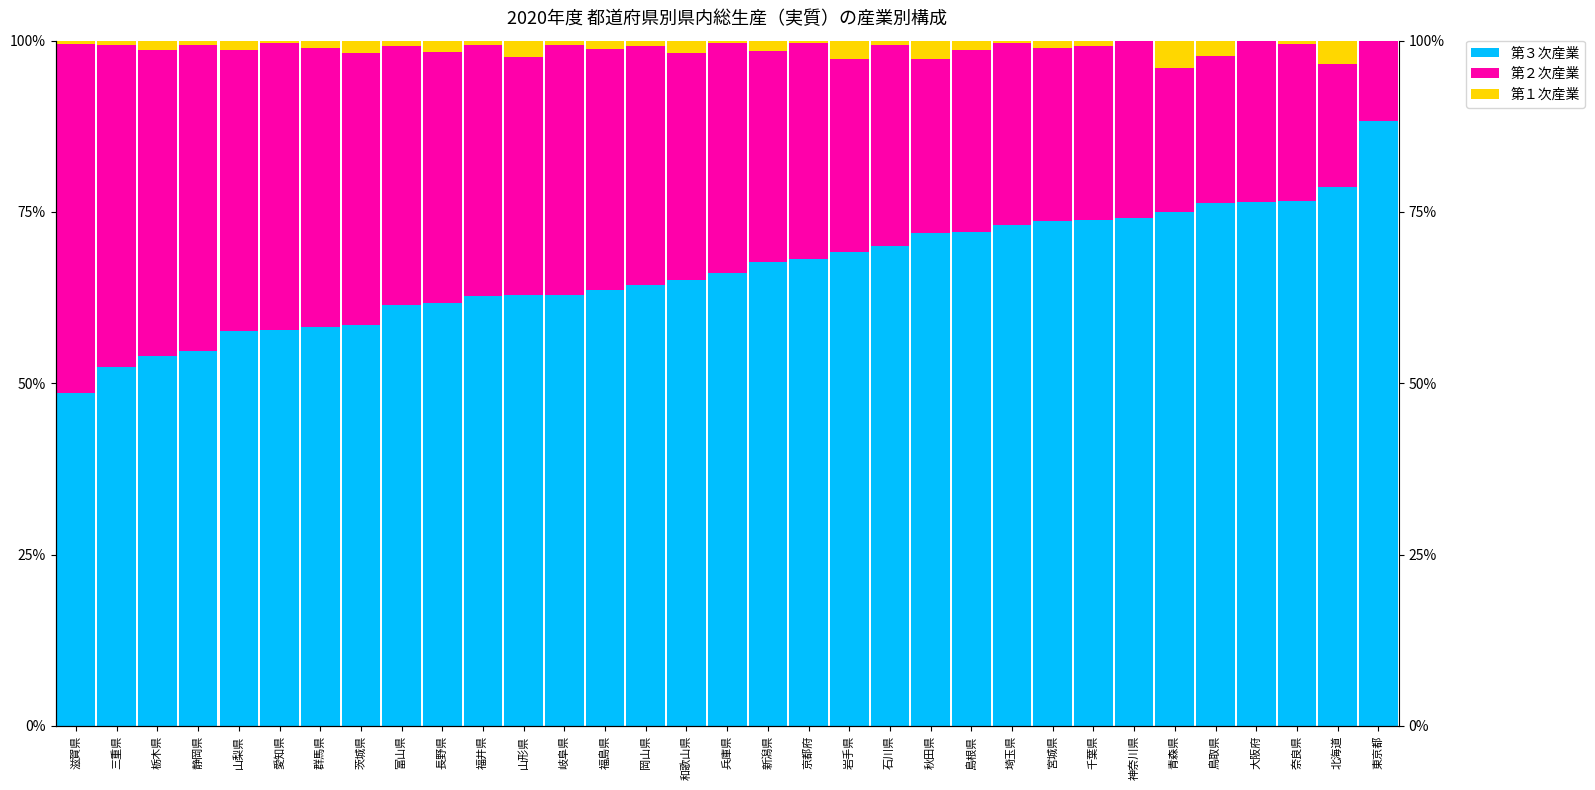

Reading left to right, what are all the values shown in this chart?

第３次産業: 滋賀県=48.6	三重県=52.3	栃木県=54.0	静岡県=54.7	山梨県=57.7	愛知県=57.8	群馬県=58.3	茨城県=58.4	富山県=61.4	長野県=61.6	福井県=62.7	山形県=62.9	岐阜県=62.9	福島県=63.6	岡山県=64.4	和歌山県=65.1	兵庫県=66.1	新潟県=67.7	京都府=68.1	岩手県=69.1	石川県=70.1	秋田県=71.9	島根県=72.1	埼玉県=73.0	宮城県=73.7	千葉県=73.9	神奈川県=74.0	青森県=74.9	鳥取県=76.3	大阪府=76.5	奈良県=76.6	北海道=78.6	東京都=88.3
第２次産業: 滋賀県=50.9	三重県=47.0	栃木県=44.7	静岡県=44.8	山梨県=40.9	愛知県=41.9	群馬県=40.6	茨城県=39.8	富山県=37.9	長野県=36.7	福井県=36.6	山形県=34.7	岐阜県=36.4	福島県=35.1	岡山県=34.8	和歌山県=33.0	兵庫県=33.6	新潟県=30.8	京都府=31.6	岩手県=28.2	石川県=29.2	秋田県=25.5	島根県=26.5	埼玉県=26.6	宮城県=25.1	千葉県=25.4	神奈川県=25.9	青森県=21.0	鳥取県=21.5	大阪府=23.5	奈良県=23.0	北海道=18.0	東京都=11.6
第１次産業: 滋賀県=0.4	三重県=0.7	栃木県=1.3	静岡県=0.6	山梨県=1.4	愛知県=0.3	群馬県=1.1	茨城県=1.8	富山県=0.8	長野県=1.6	福井県=0.7	山形県=2.4	岐阜県=0.7	福島県=1.3	岡山県=0.9	和歌山県=1.8	兵庫県=0.4	新潟県=1.5	京都府=0.3	岩手県=2.7	石川県=0.7	秋田県=2.7	島根県=1.4	埼玉県=0.3	宮城県=1.1	千葉県=0.8	神奈川県=0.1	青森県=4.0	鳥取県=2.2	大阪府=0.0	奈良県=0.5	北海道=3.4	東京都=0.0